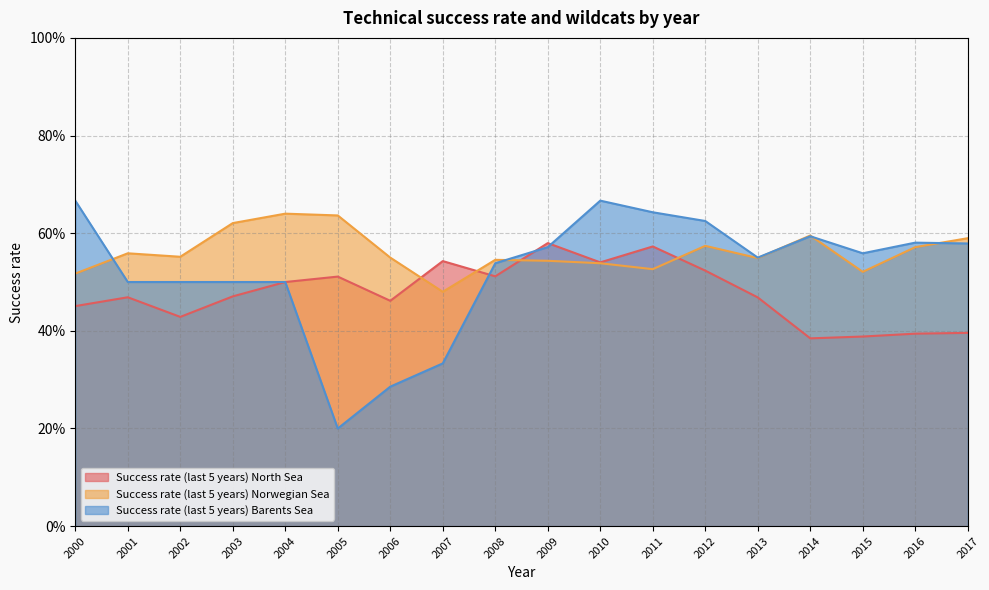

True or false: Success rate (last 5 years) Norwegian Sea has more than 2 interior local peaks.

True